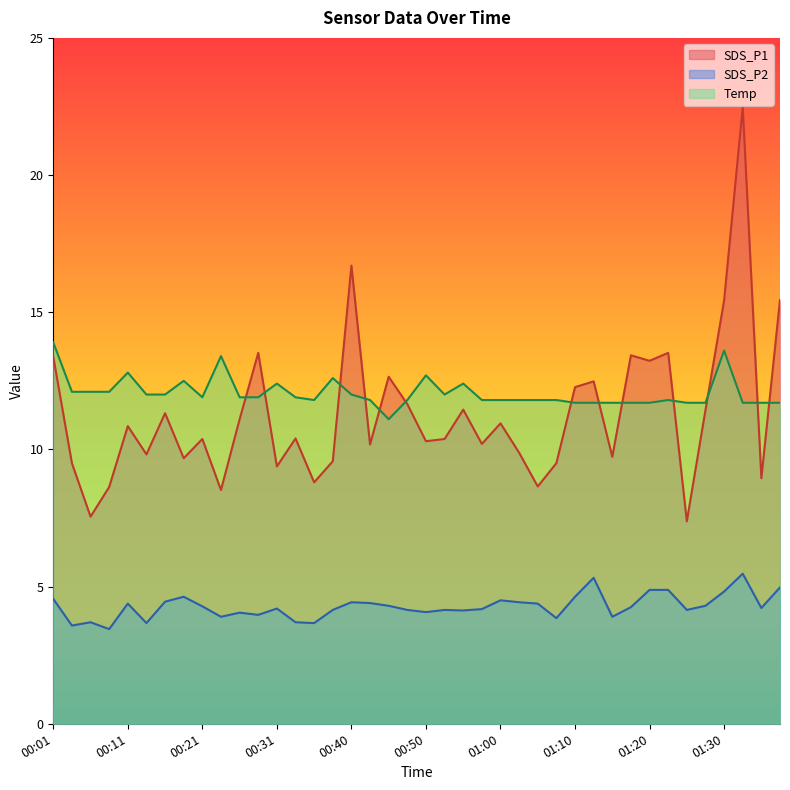

What is the value of the SDS_P1 point at the 23rd from the left?

11.4